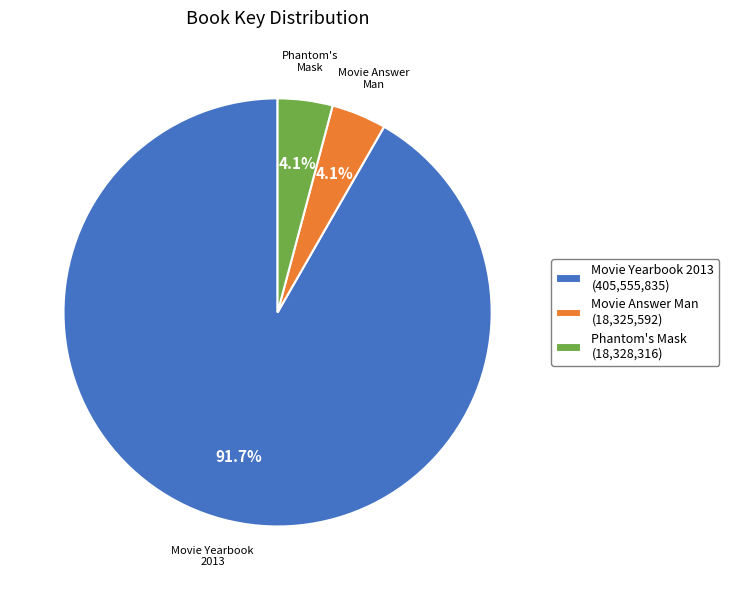

Which has a higher value, Movie Yearbook 2013 (405,555,835) or Phantom's Mask (18,328,316)?

Movie Yearbook 2013 (405,555,835)